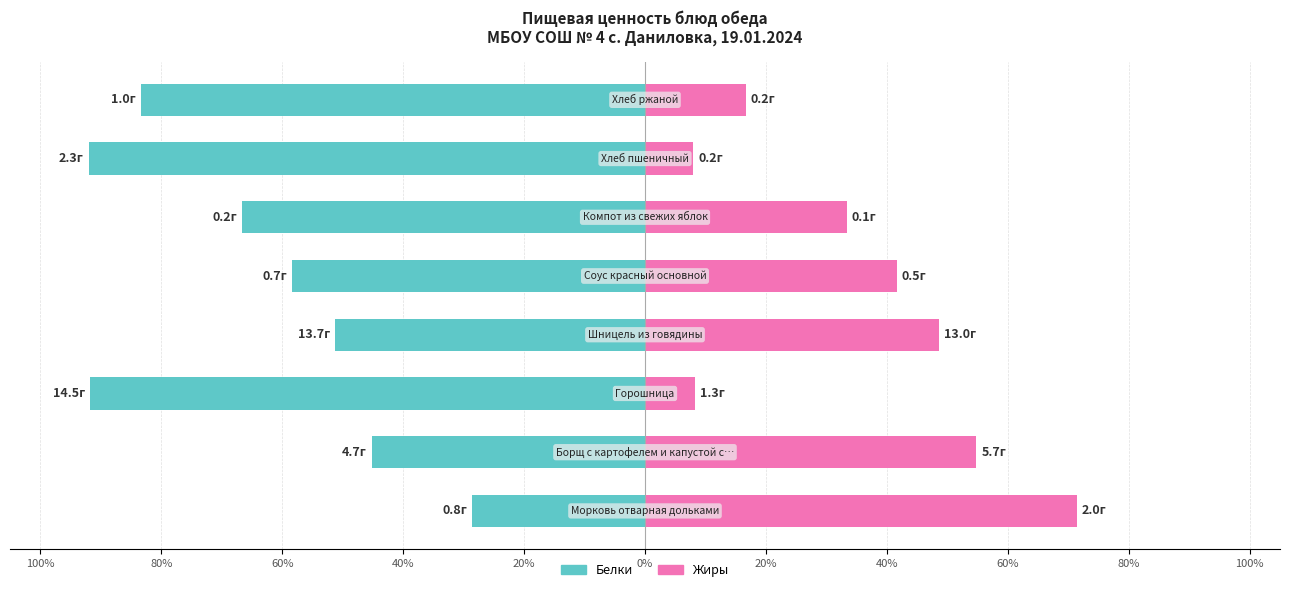

Is the value of Белки at 40% greater than the value of Жиры at 60%?

No